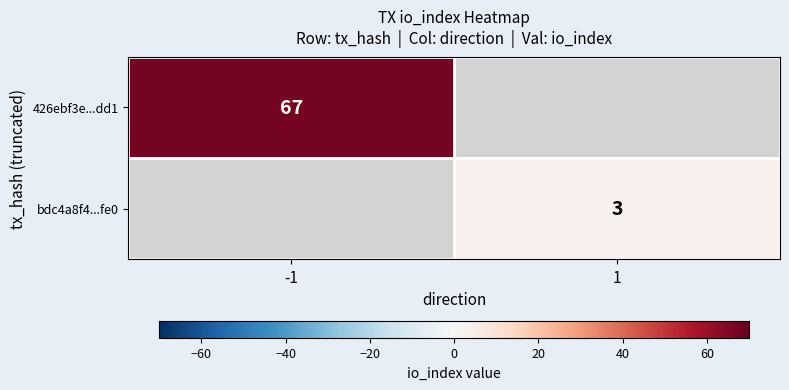

Is it true that 426ebf3e...dd1 equals 46 at -1?

False